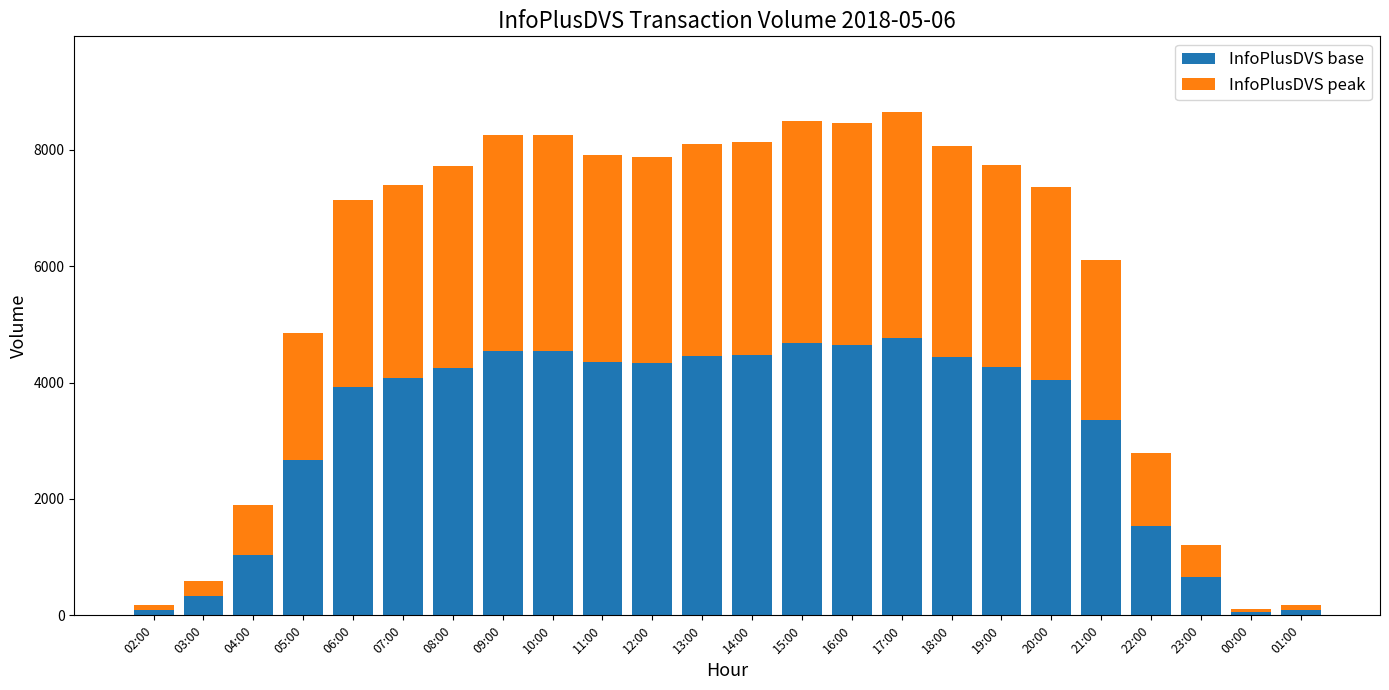

What is the difference between the maximum and minimum values in the InfoPlusDVS base series?

4702